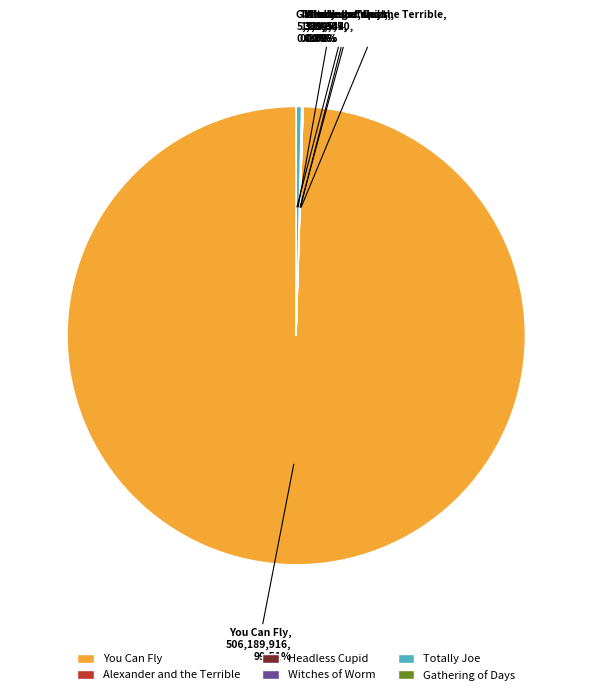

Which category has the biggest portion of the pie?

You Can Fly